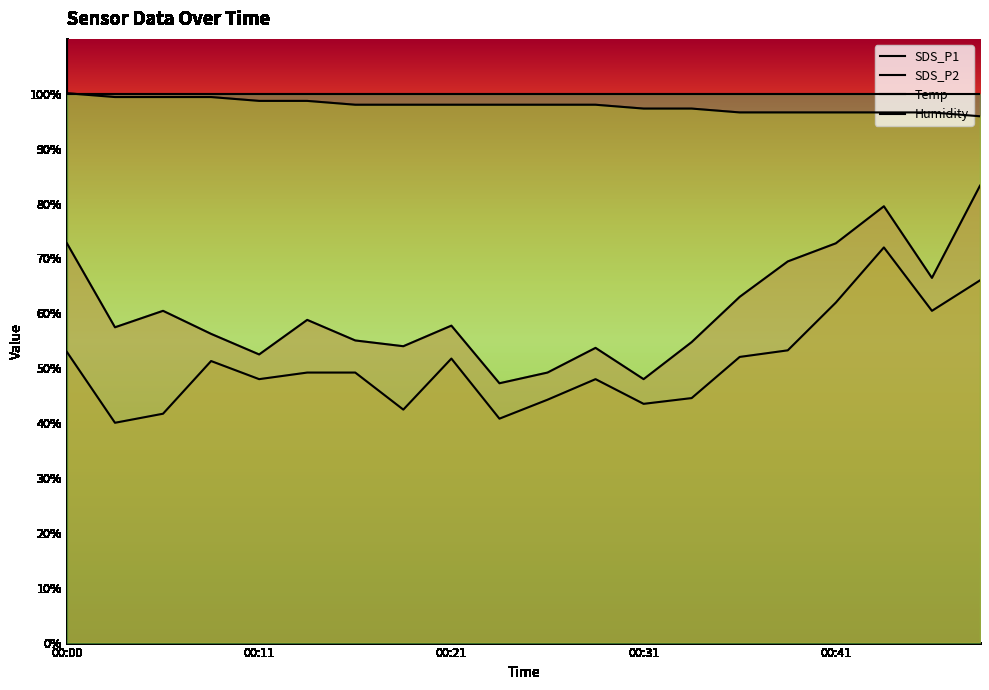

At which label does Temp reach its minimum?

00:48